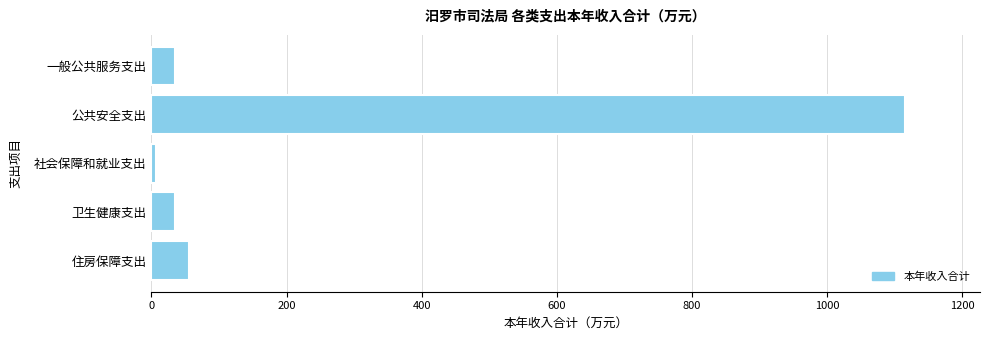

True or false: the data shows 466.0 at 公共安全支出.

False